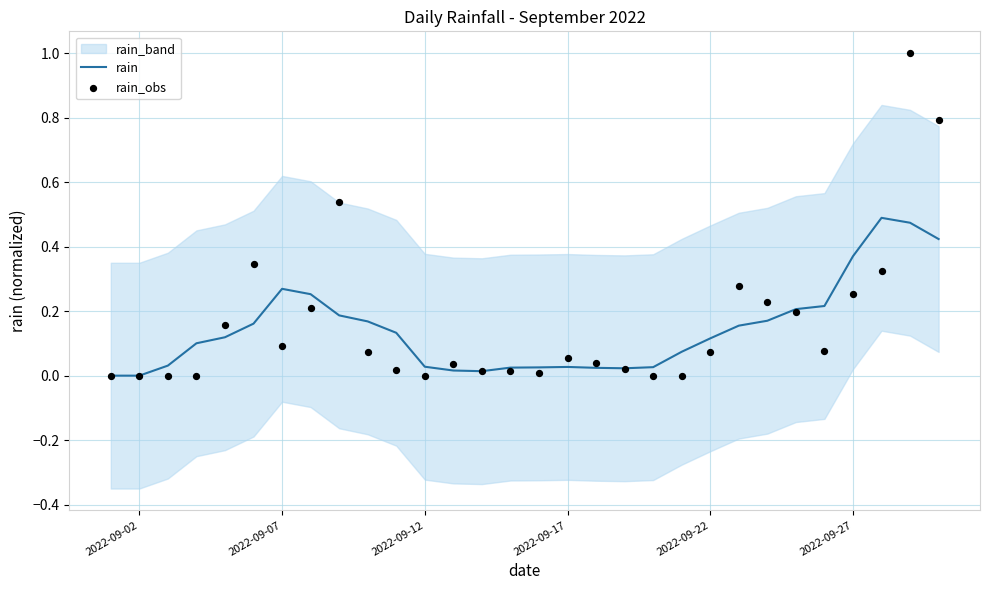

Which series reaches the maximum Y coordinate?

rain_obs